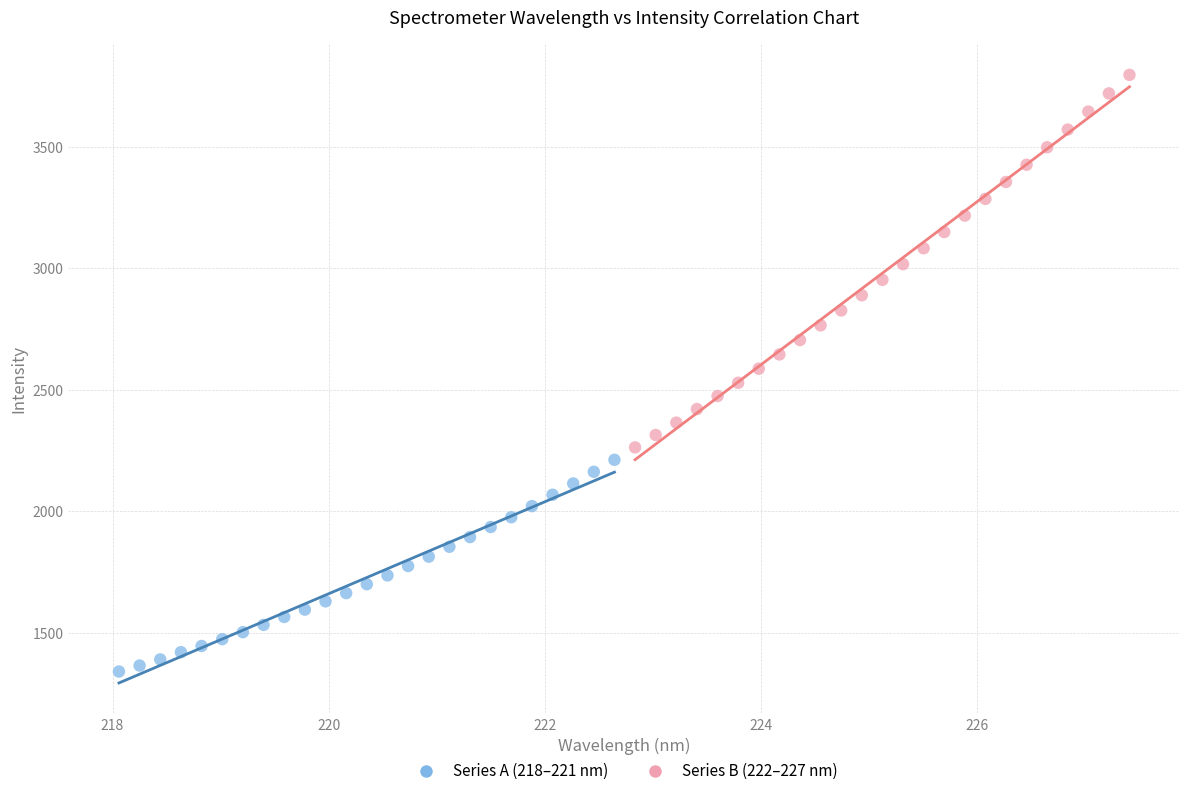

Which series reaches the maximum Y coordinate?

Series B (222–227 nm)